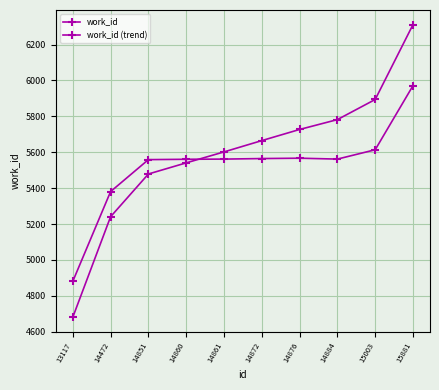

What is the sum of all work_id (trend) values?

55923